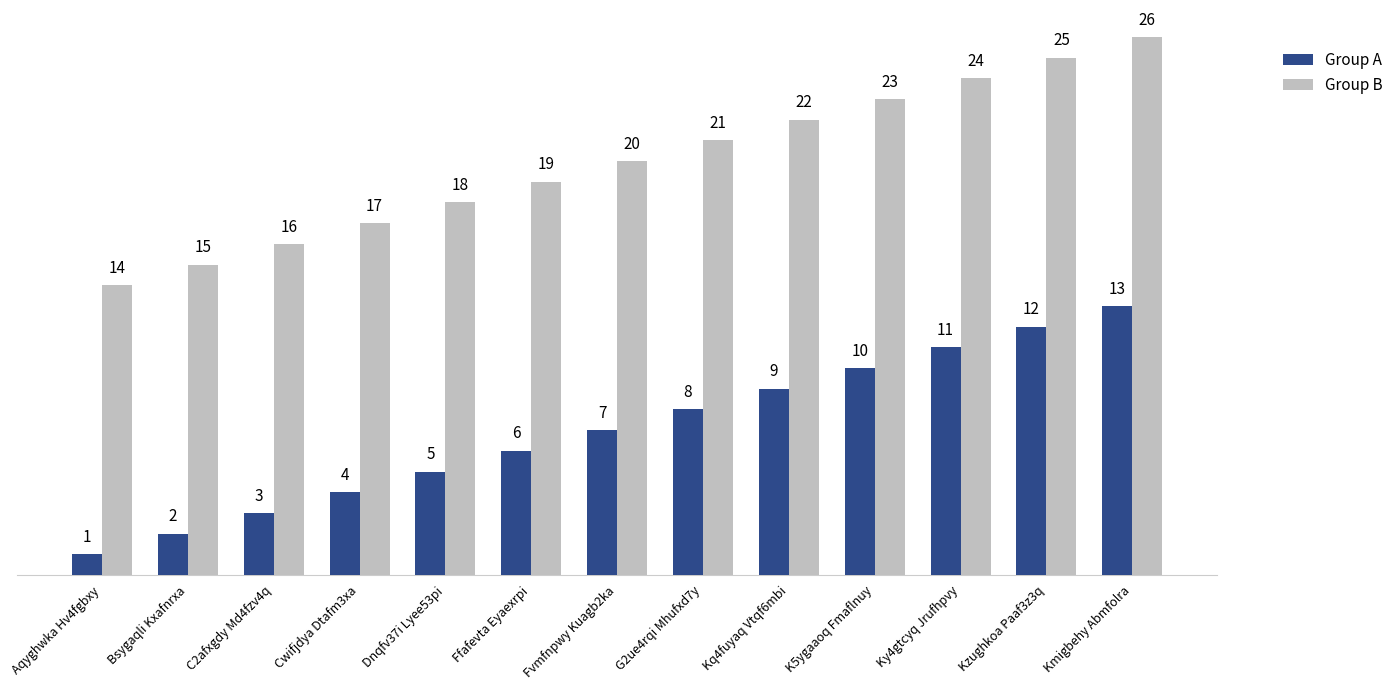

Which category has the highest value in the Group B series?

Kmigbehy Abmfolra